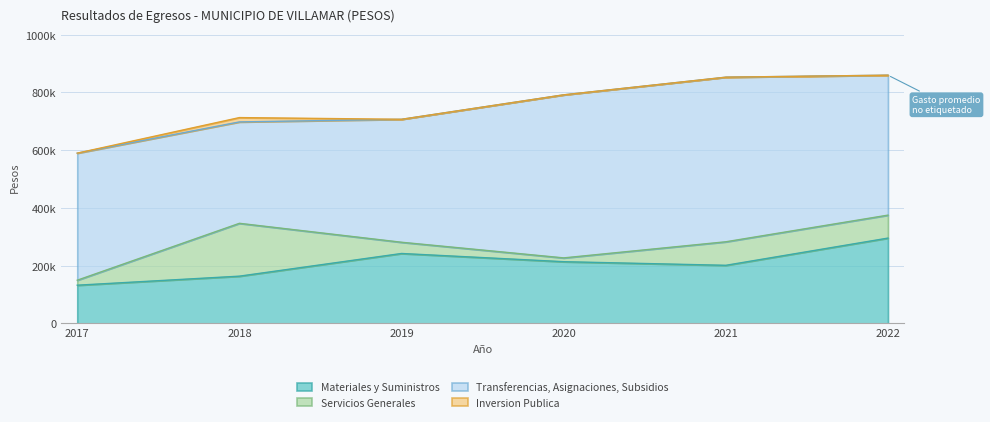

Which has a higher value, 2019 or 2018?

2019